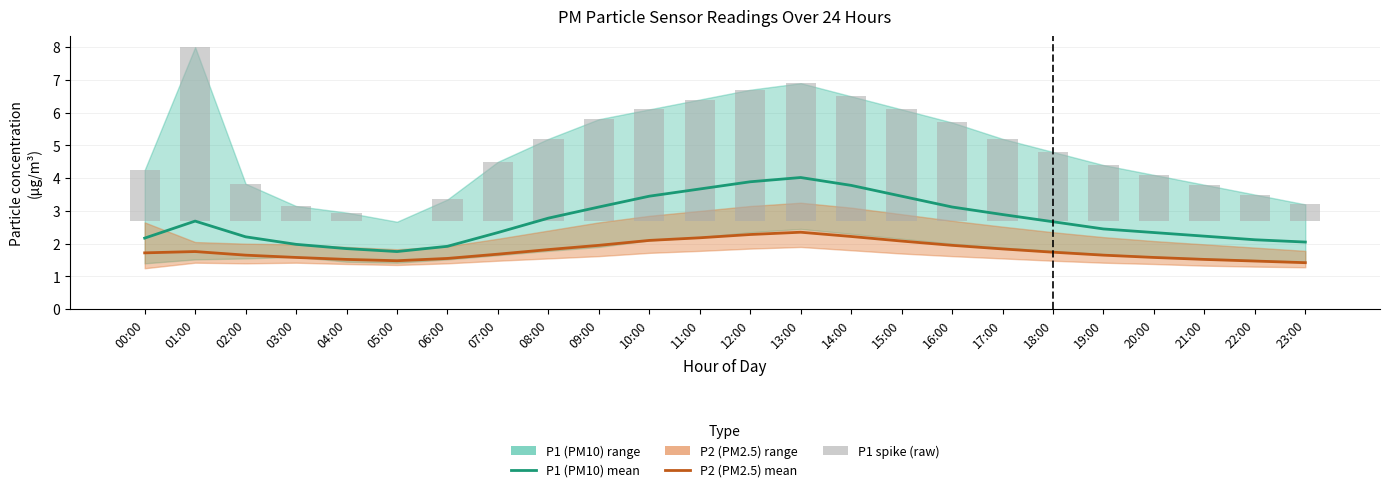

What is the value of the P2 (PM2.5) bar at the 8th from the left?

1.7